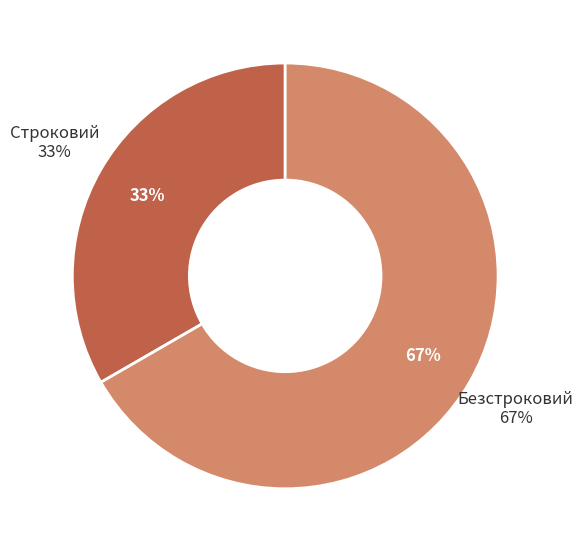

What is the majority slice?

Безстроковий